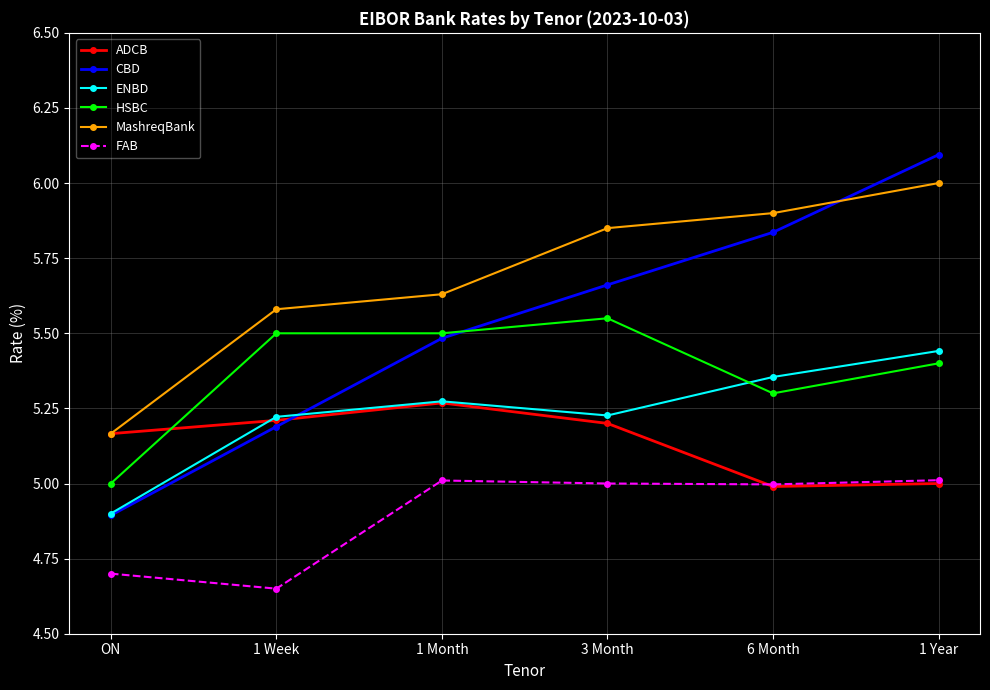

Where is HSBC nearest to the value 5?

ON